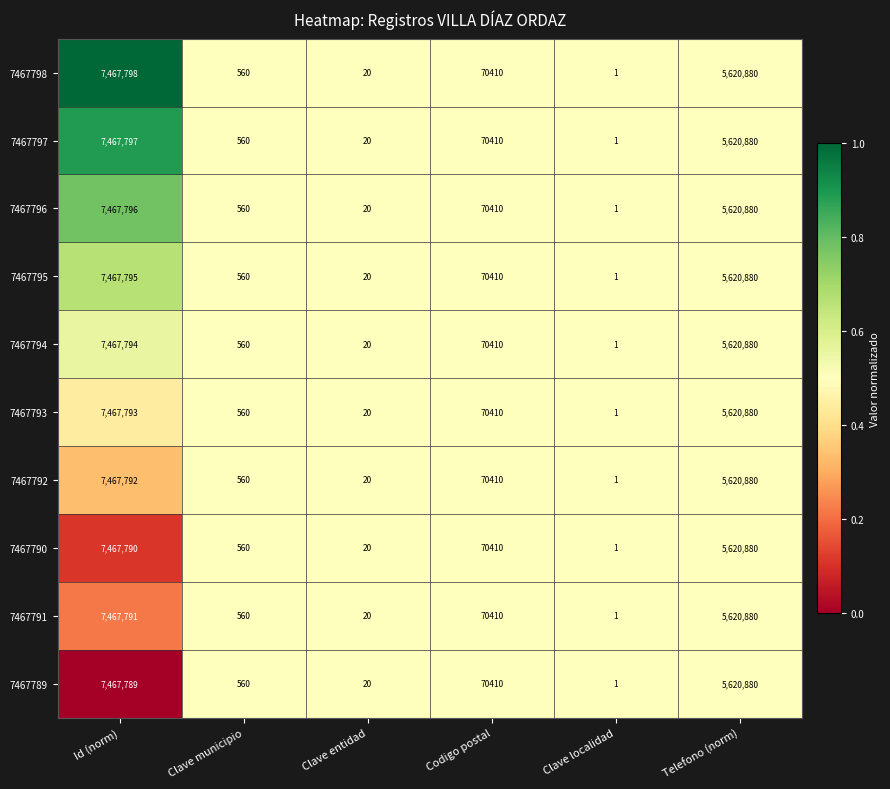

Where does the 7467795 series first go above 70410?

Id (norm)